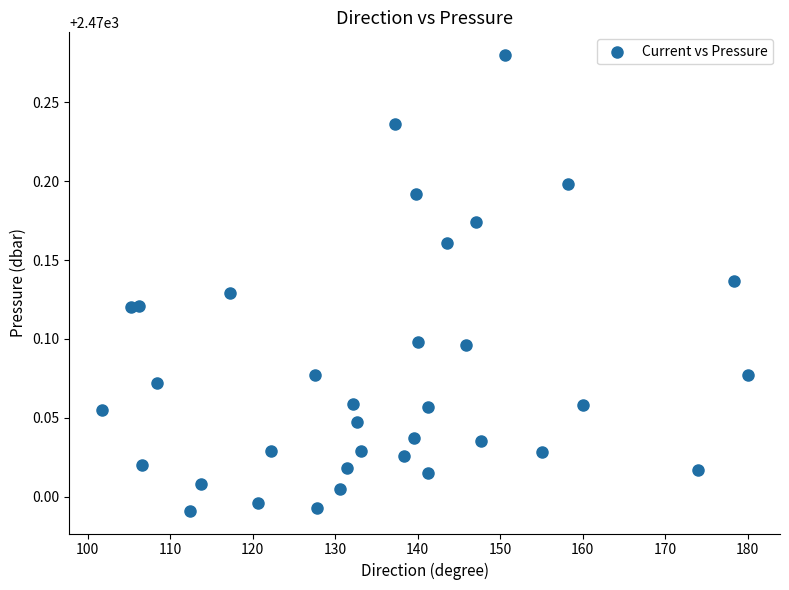

What is the range of Y values (max minus min)?

0.3